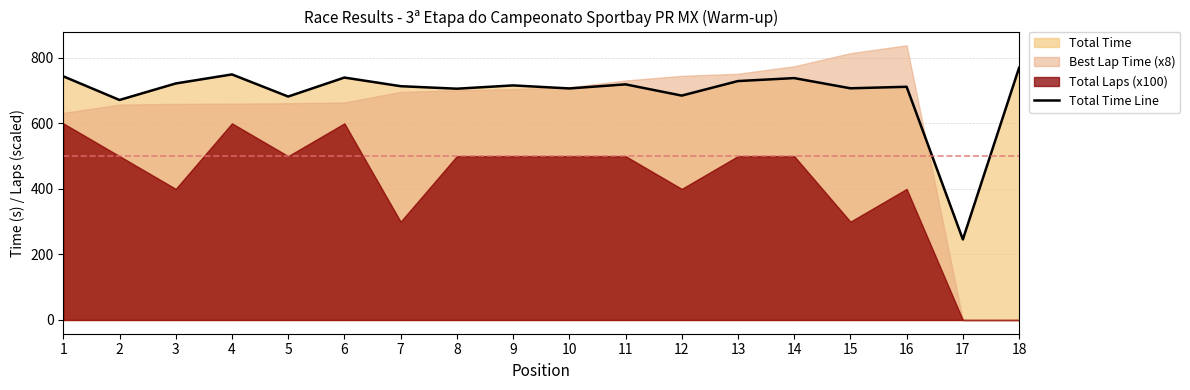

Where is the first local maximum?

4